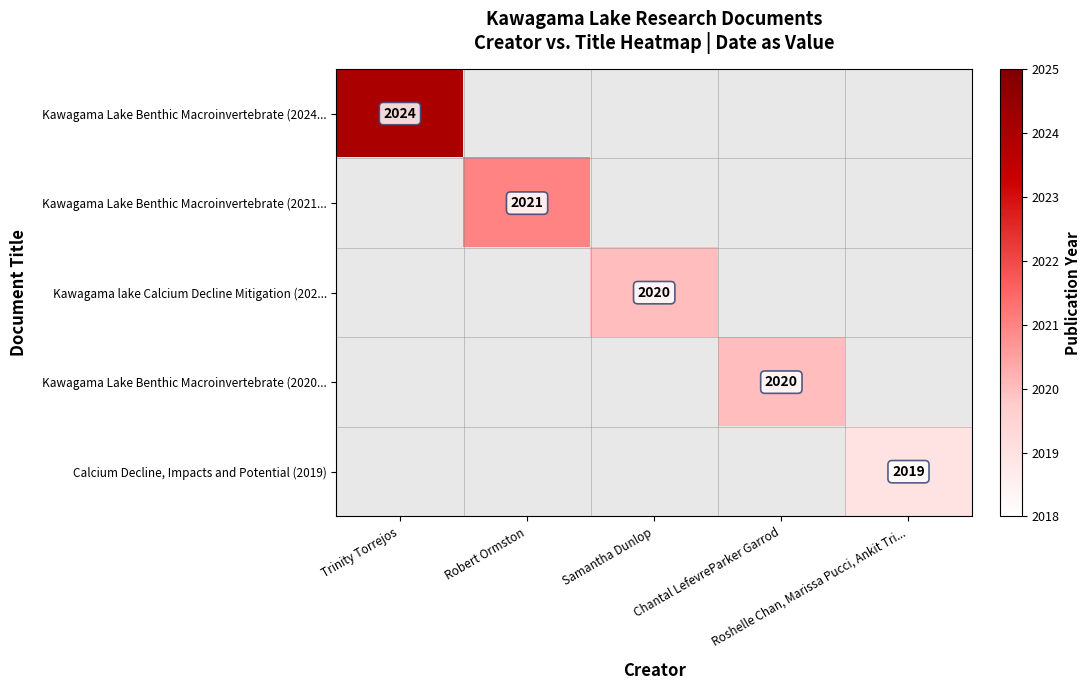

True or false: Calcium Decline, Impacts and Potential (2019) has a value of 2019.0 at Roshelle Chan, Marissa Pucci, Ankit Tri....

True